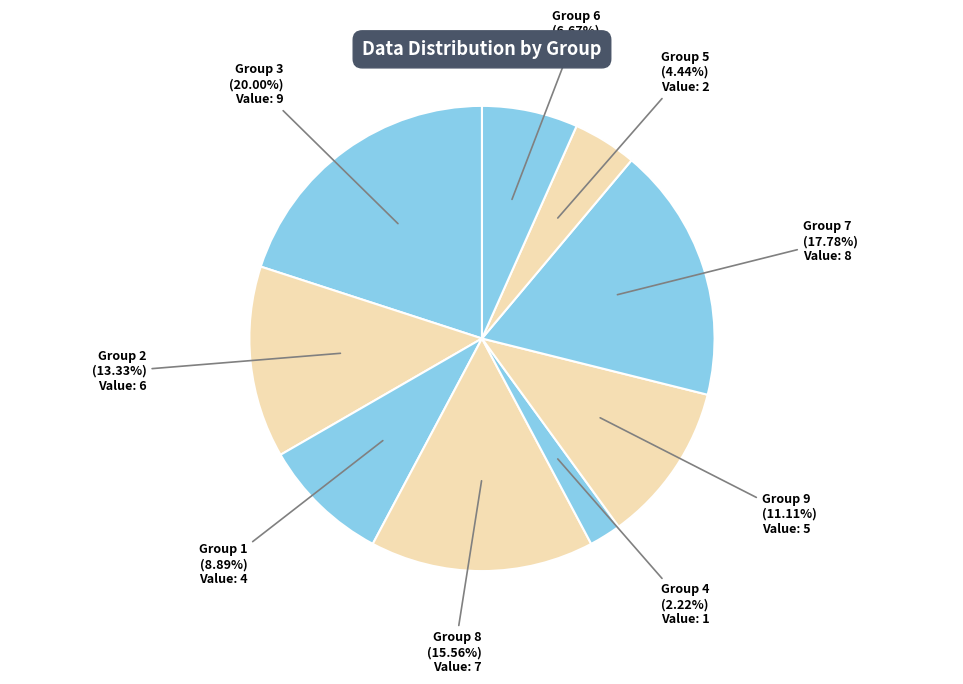

How many slices are in this pie chart?

9